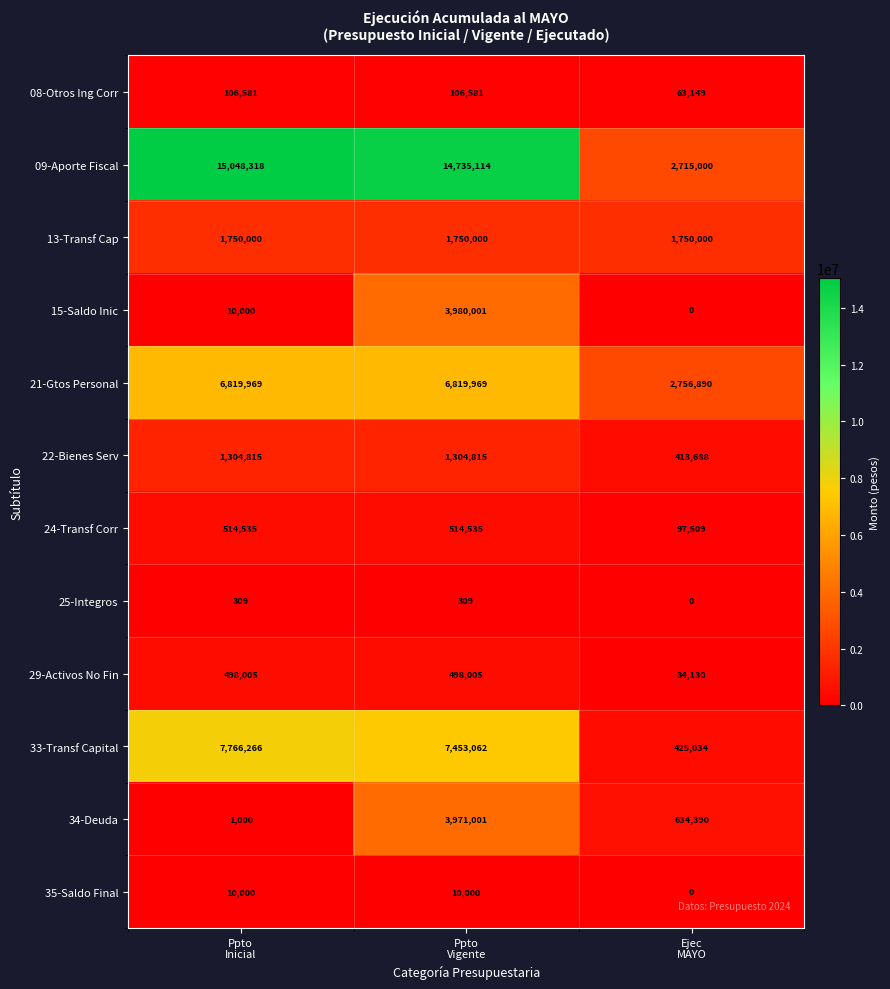

At how many categories does at least one series exceed 1087140?

3